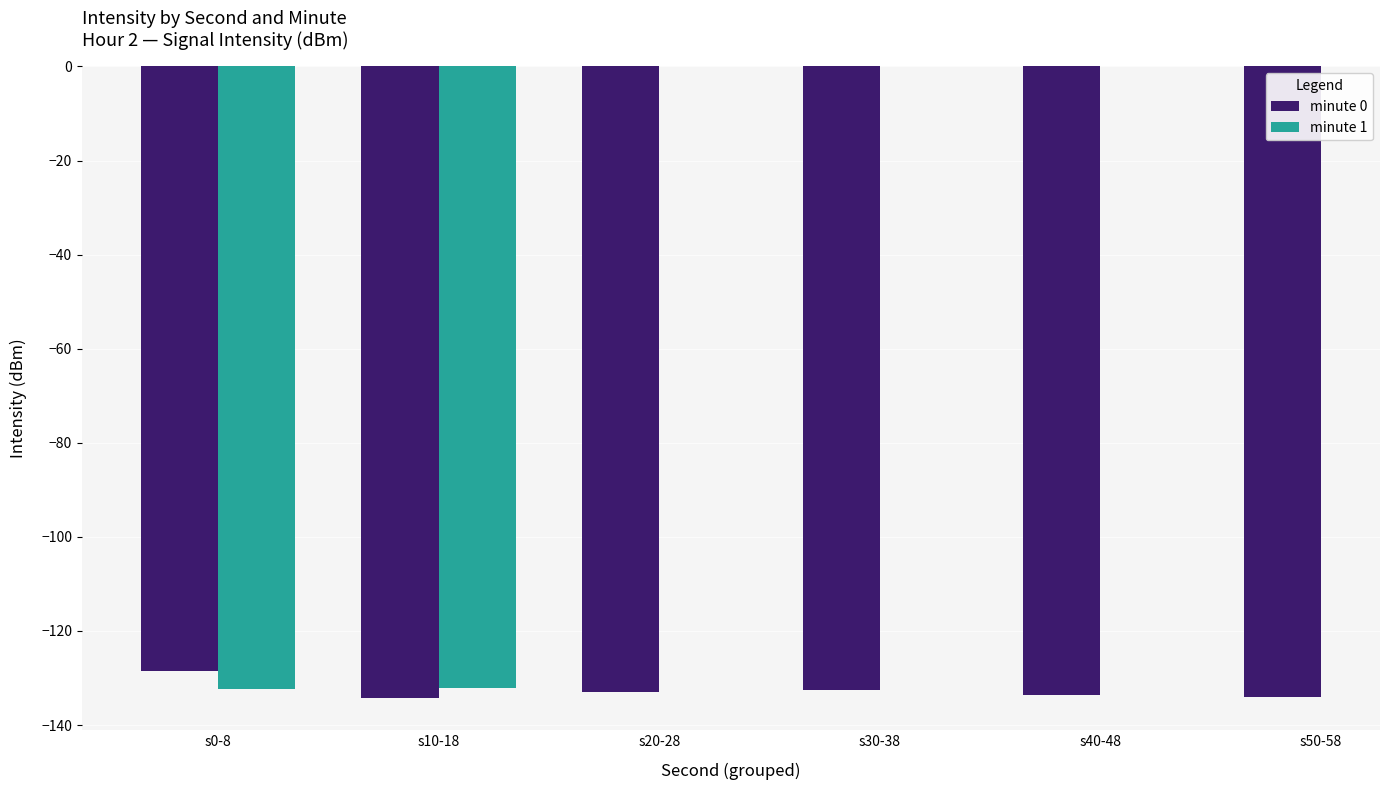

Which category has the highest value across all series?

s0-8